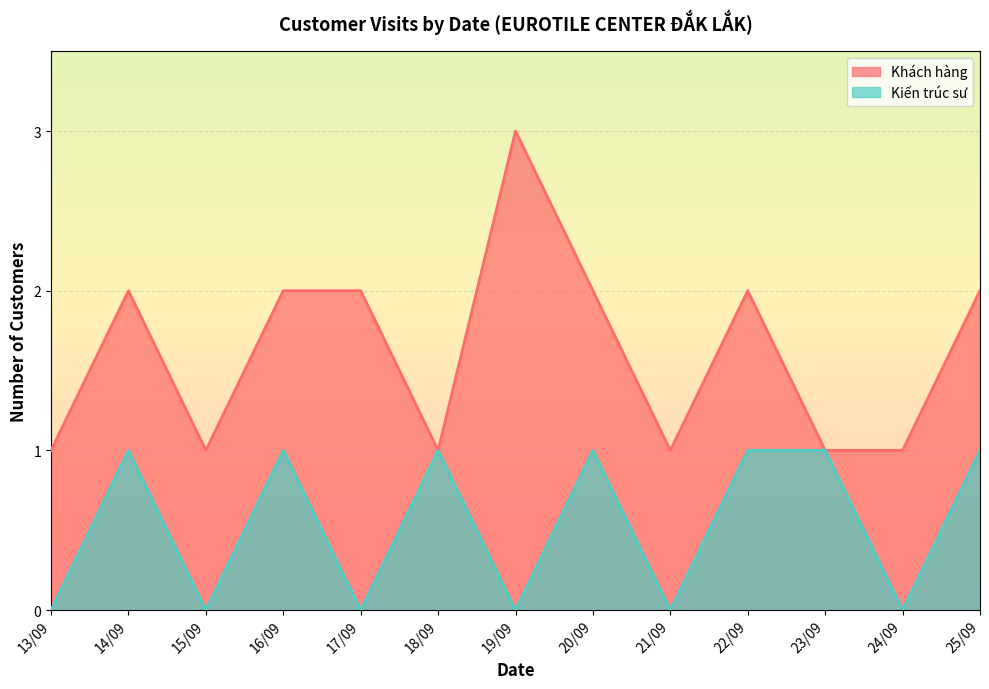

Reading right to left, transcribe all the data shown in this chart.

Khách hàng: 2	1	1	2	1	2	3	1	2	2	1	2	1
Kiến trúc sư: 1	0	1	1	0	1	0	1	0	1	0	1	0